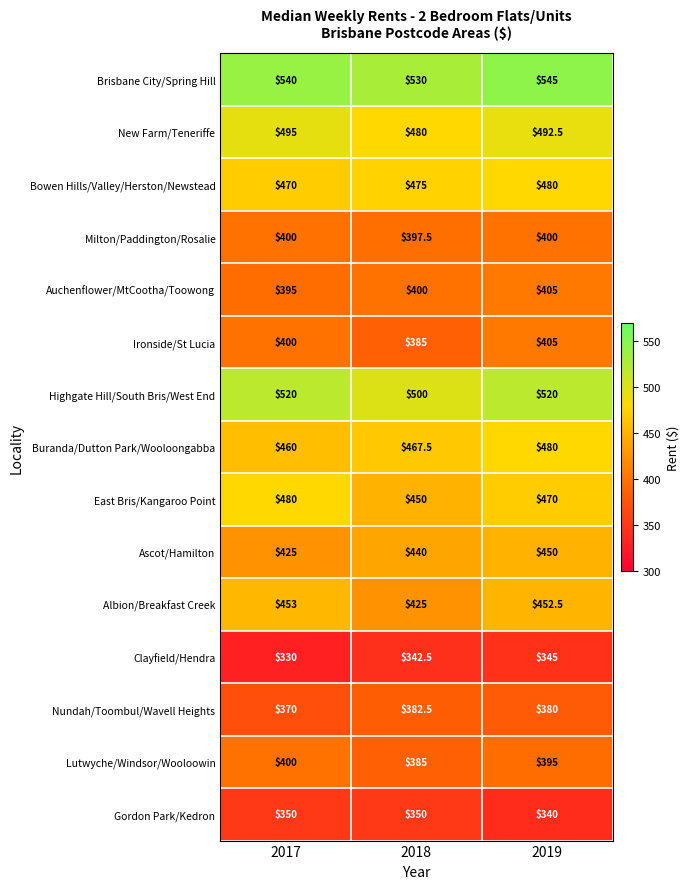

Which category has the lowest value across all series?

2017